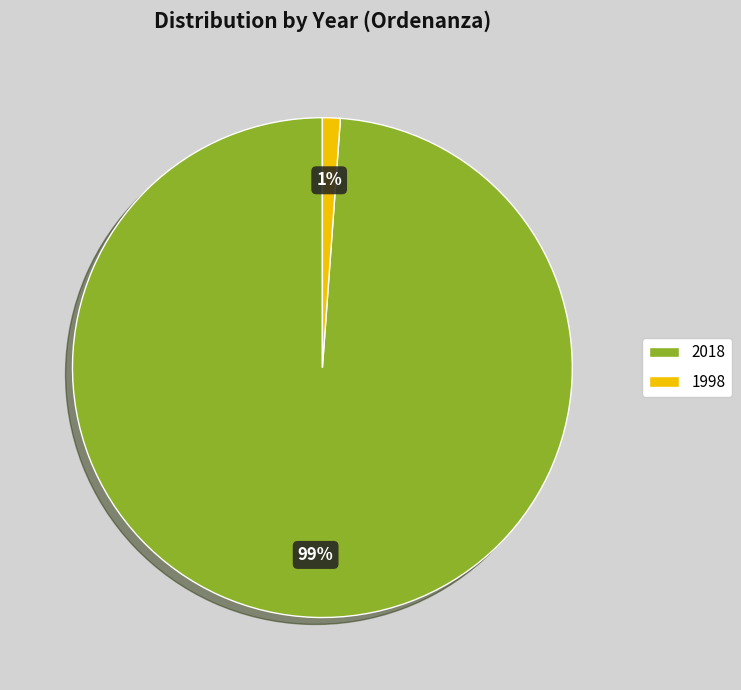

Which has a higher value, 1998 or 2018?

2018